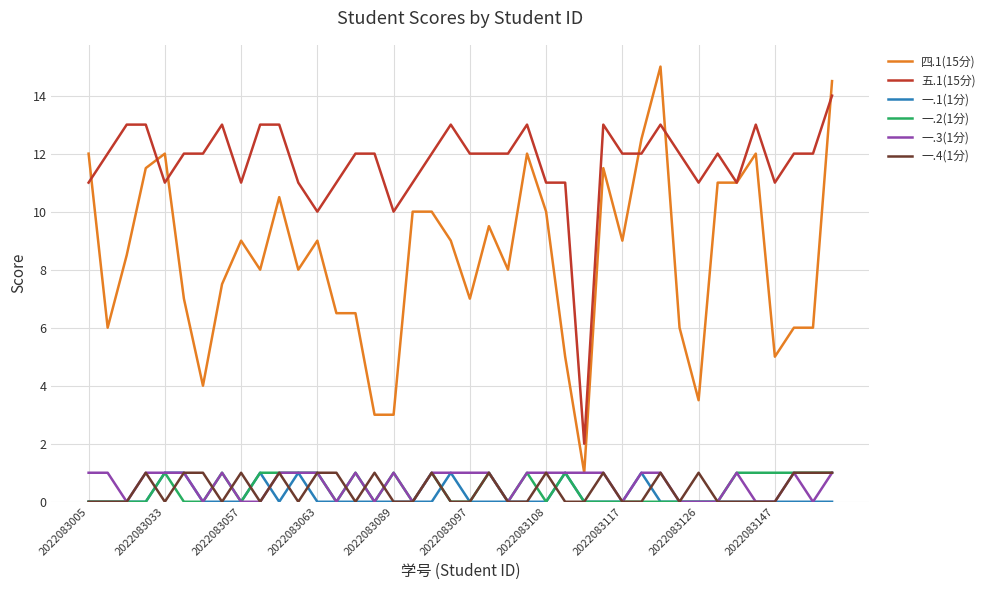

Which series has the largest total across all categories?

五.1(15分)